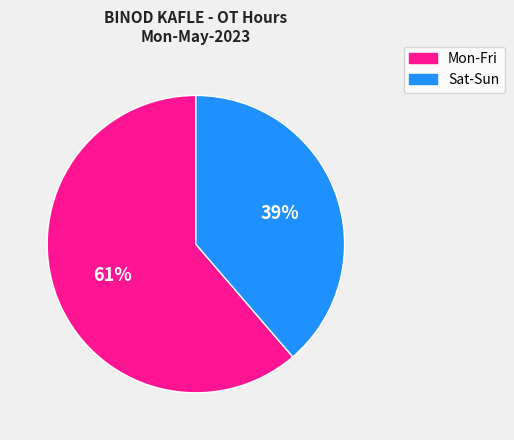

Do Mon-Fri and Sat-Sun together represent more than half of the pie?

Yes